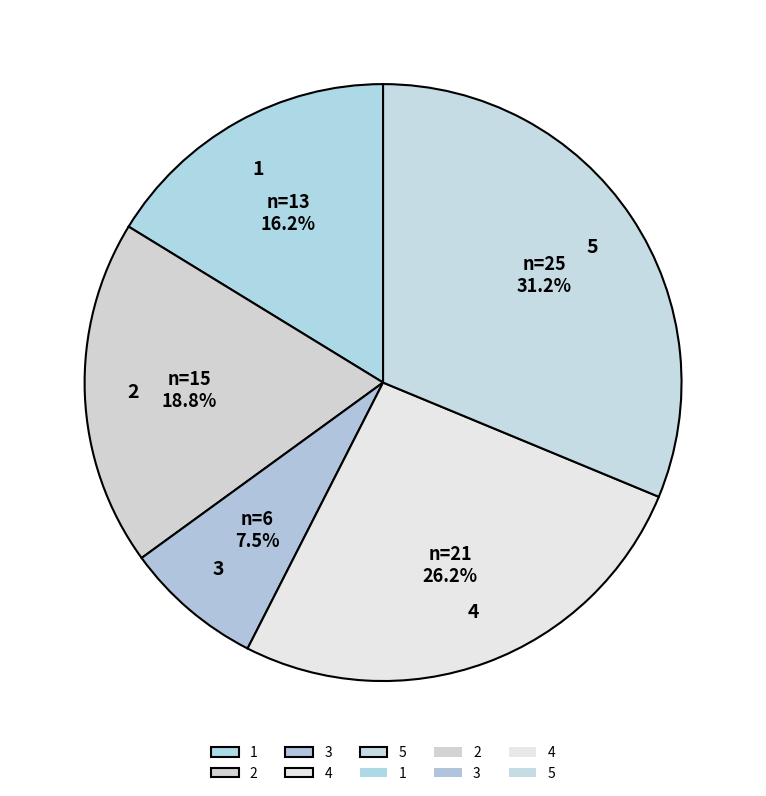

How much of the chart is everything except 3?

92.5%